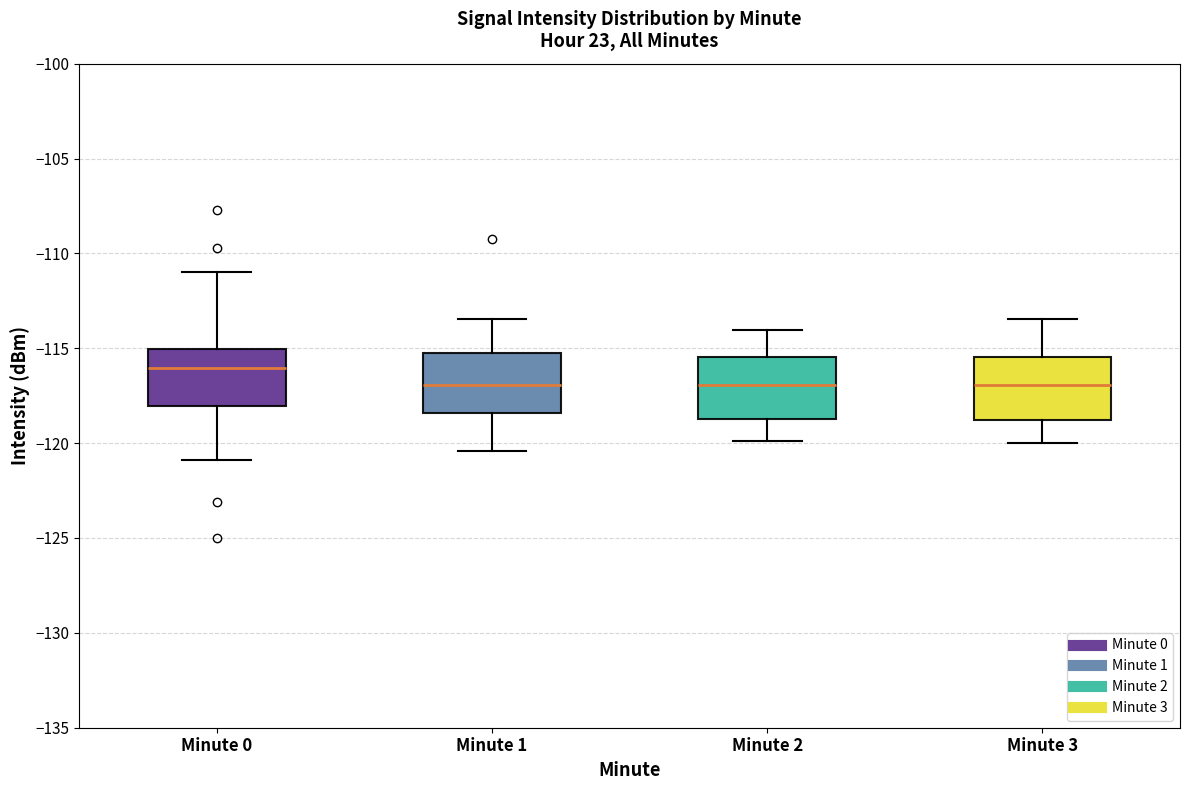

Reading left to right, read every box against the y-axis: the position of its median line, the range the box covers, and the ends of its whiskers. The values are not printed on the chart, so give them approximately, as read against the axis.

Minute 0: median -116.0, box -118.0 to -115.0, whiskers -121.0 to -111.0
Minute 1: median -117.0, box -118.5 to -115.5, whiskers -120.5 to -113.5
Minute 2: median -117.0, box -118.5 to -115.5, whiskers -120.0 to -114.0
Minute 3: median -117.0, box -119.0 to -115.5, whiskers -120.0 to -113.5